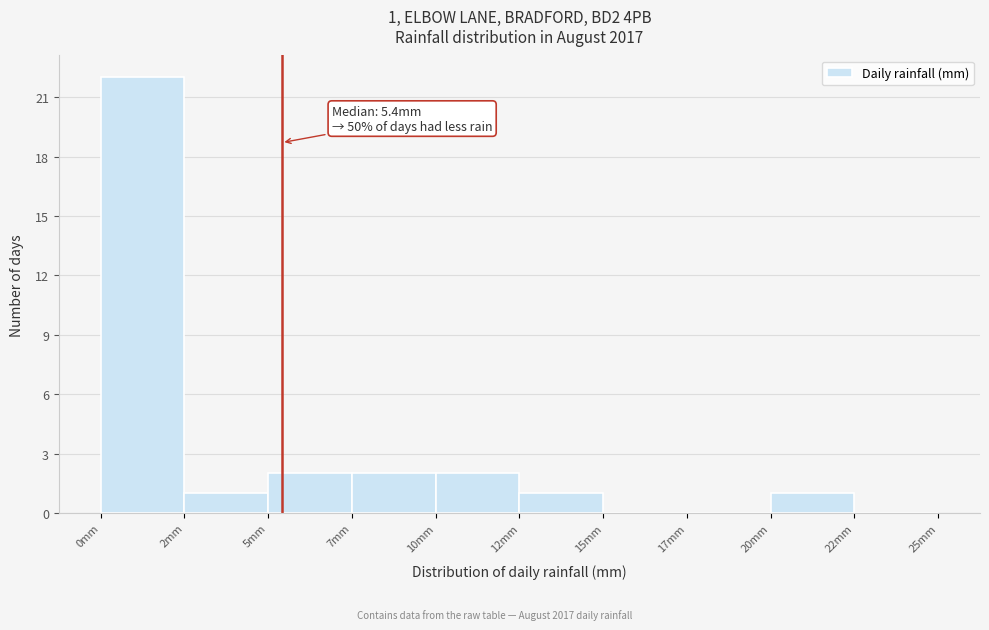

Reading left to right, extract all data points from this chart.

0mm=22	2mm=1	5mm=2	7mm=2	10mm=2	12mm=1	15mm=0	17mm=0	20mm=1	22mm=0